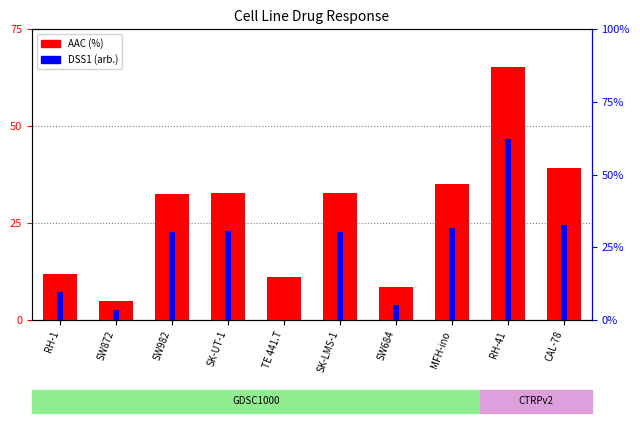

List the series in order of their peak value, highest first.

AAC (%), DSS1 (arb.)